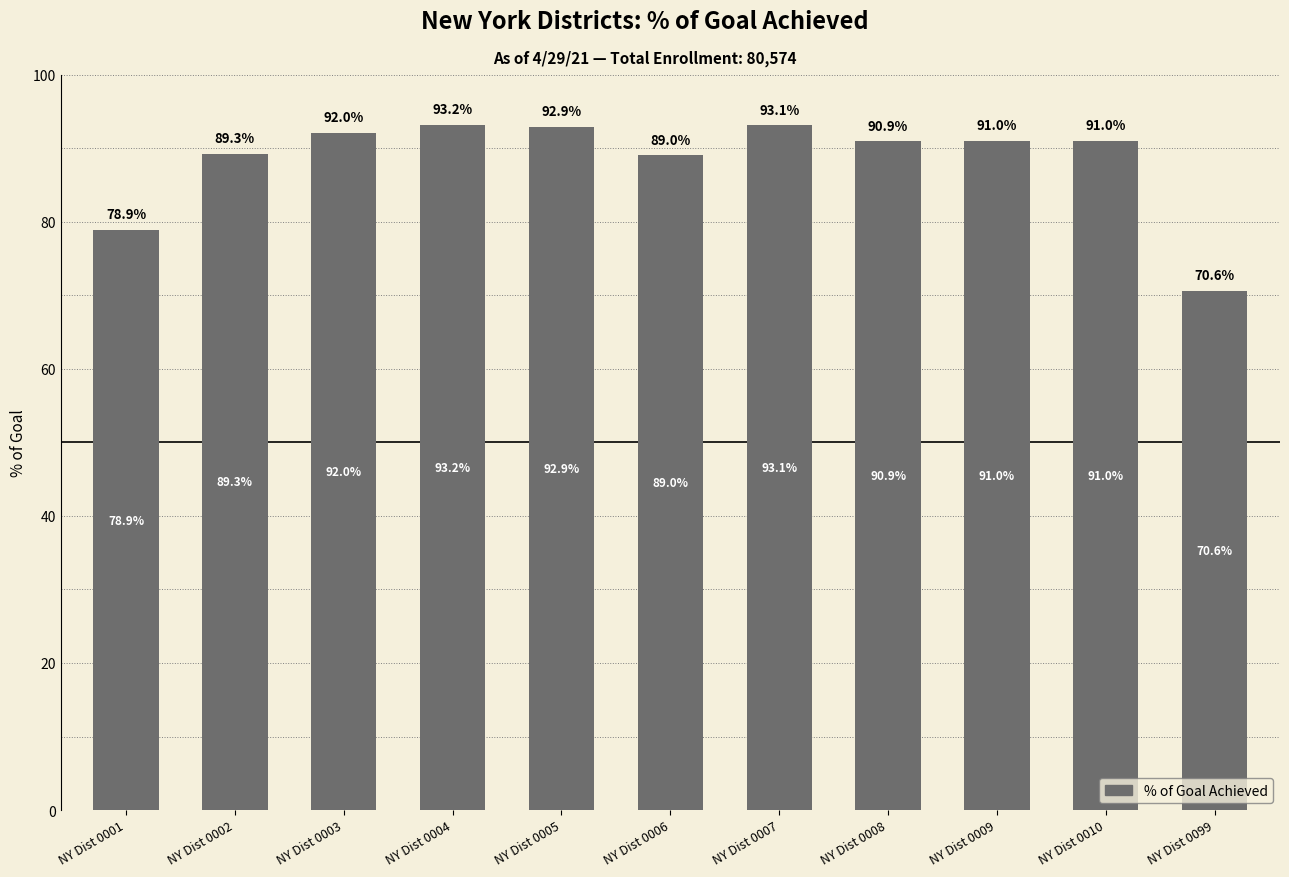

What is the difference between the second highest and second lowest values?

14.2